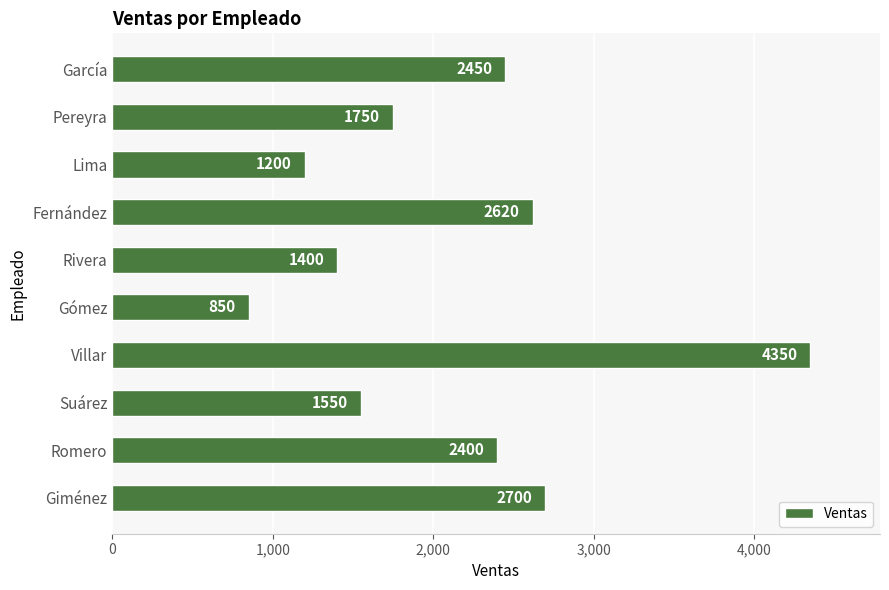

Rank the categories by value from lowest to highest.

Gómez, Lima, Rivera, Suárez, Pereyra, Romero, García, Fernández, Giménez, Villar